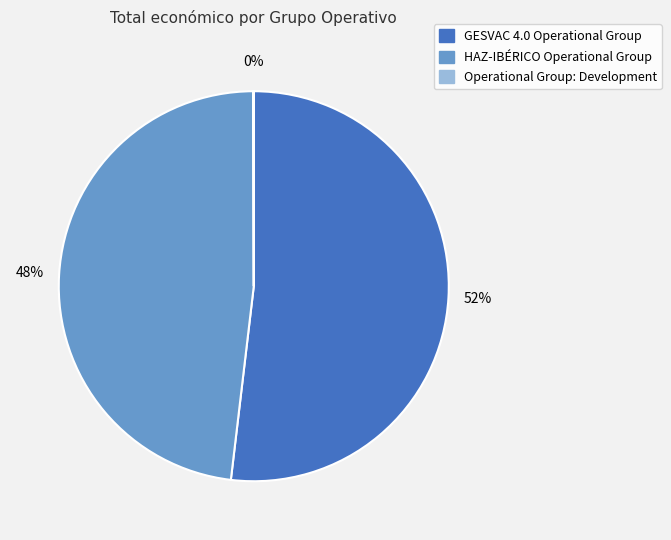

True or false: GESVAC 4.0 Operational Group accounts for 52% of the total.

True